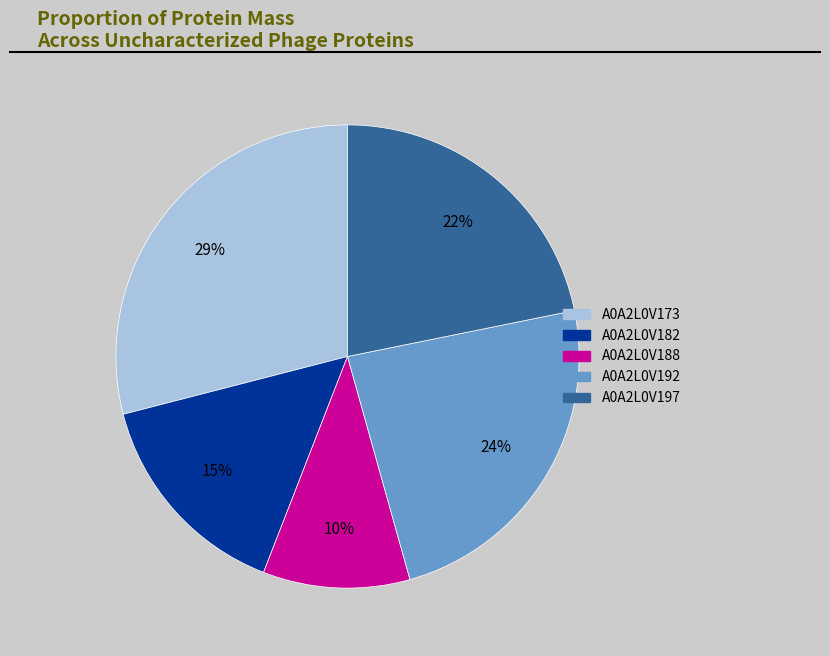

What percentage is the A0A2L0V182 slice, to the nearest percent?

15%